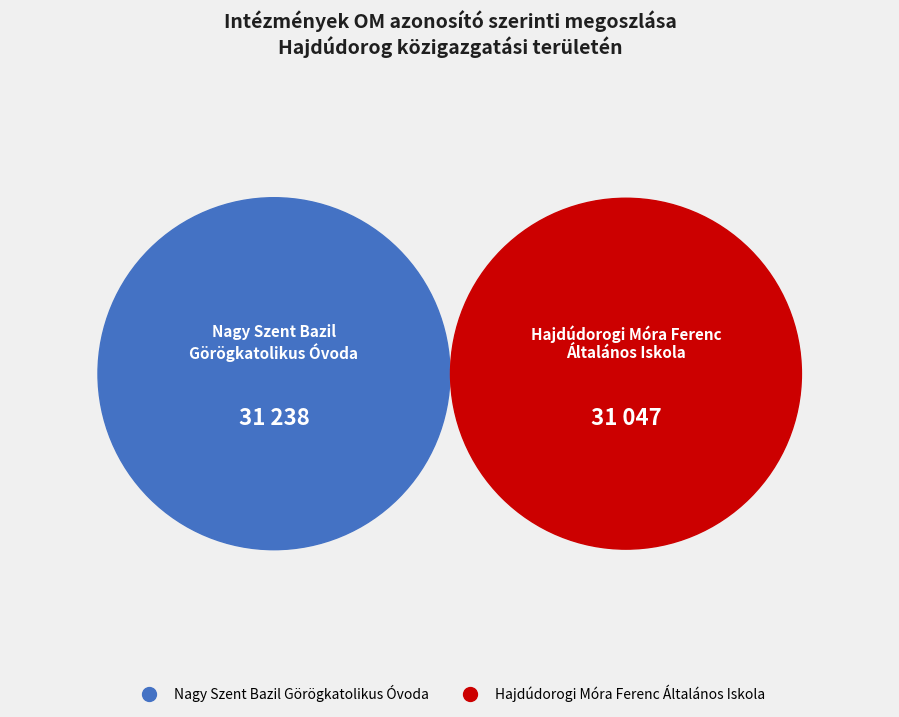

To the nearest percent, what portion does Nagy Szent Bazil
Görögkatolikus Óvoda represent?

50%